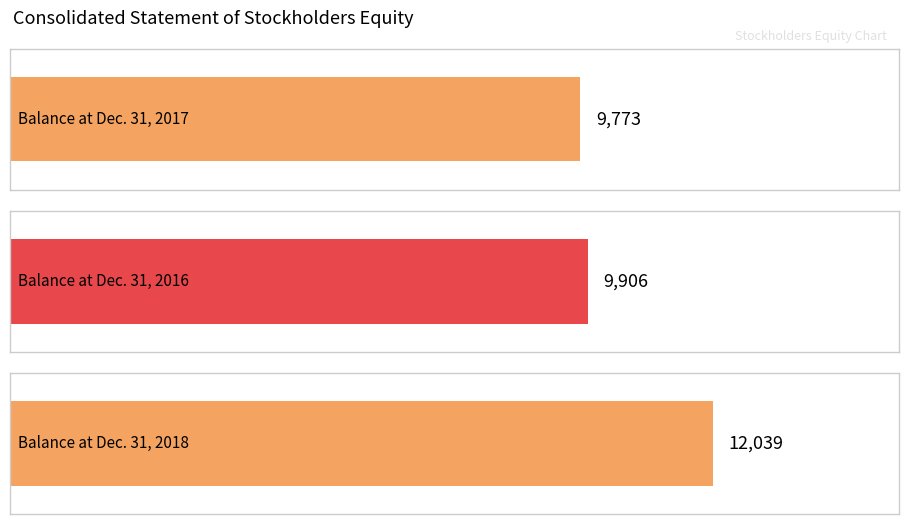

The chart shows a value of 14403 at Balance at Dec. 31, 2016. True or false?

False